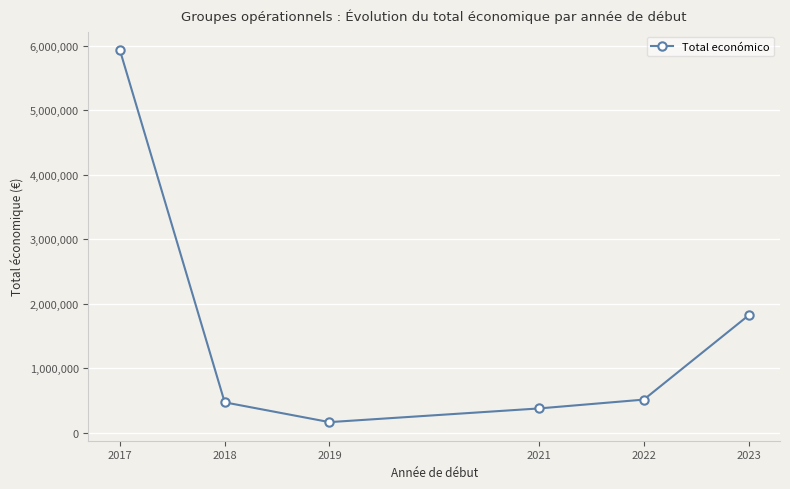

True or false: the data has more than 1 interior local peaks.

False